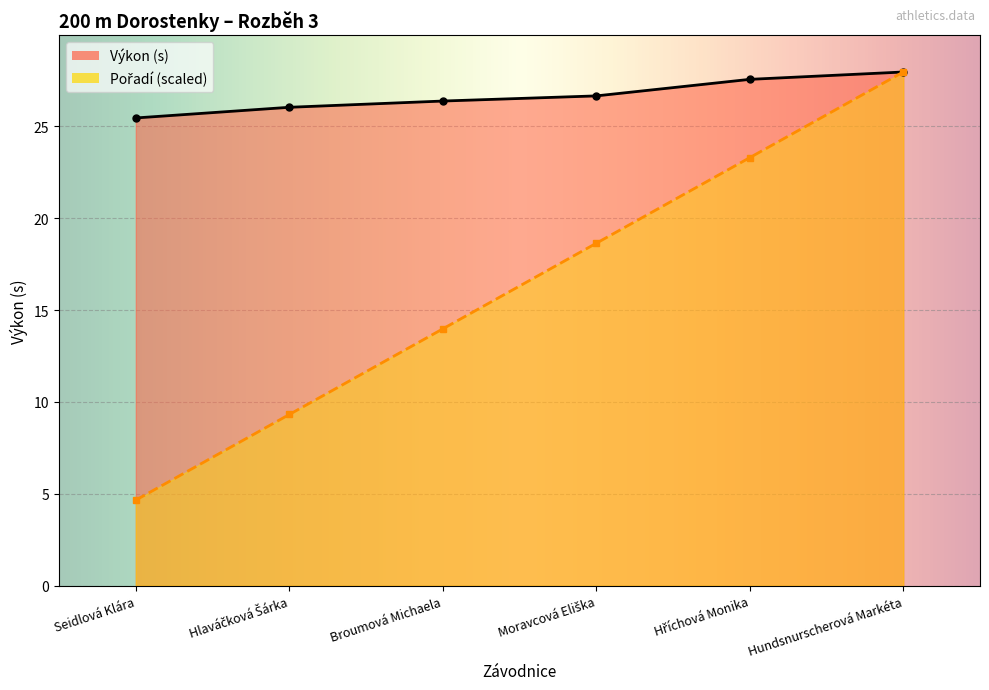

What is the total value across all series at Hundsnurscherová Markéta?

55.9